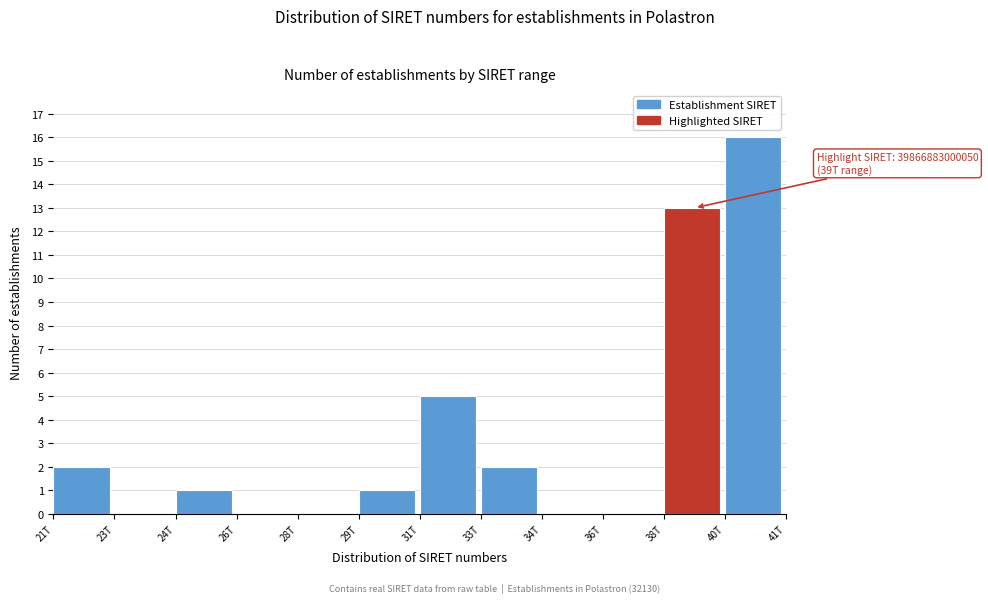

Reading left to right, extract all data points from this chart.

21T=2	23T=0	24T=1	26T=0	28T=0	29T=1	31T=5	33T=2	34T=0	36T=0	38T=13	40T=16